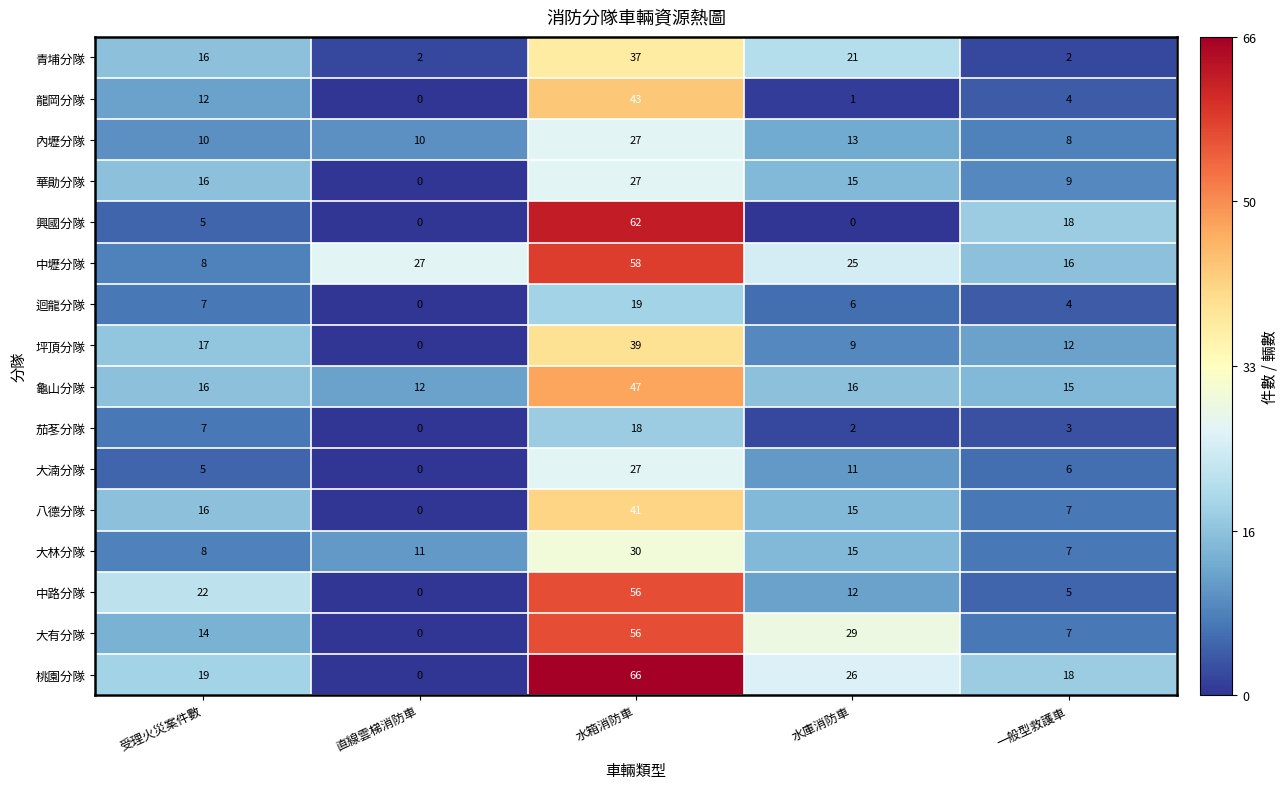

Which series changed the most between 受理火災案件數 and 直線雲梯消防車?

中路分隊